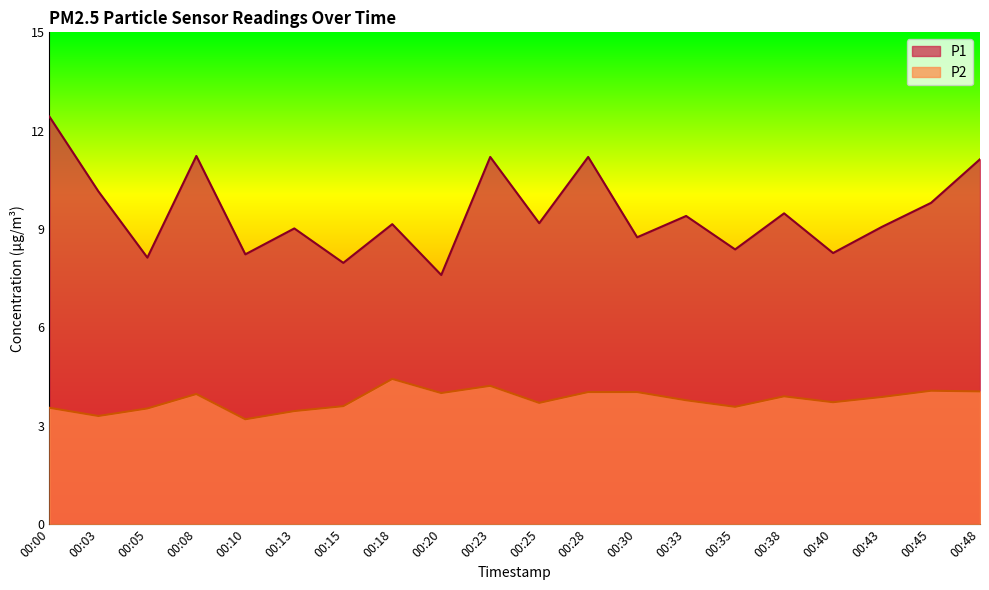

What is the sum of all P1 values?

189.8